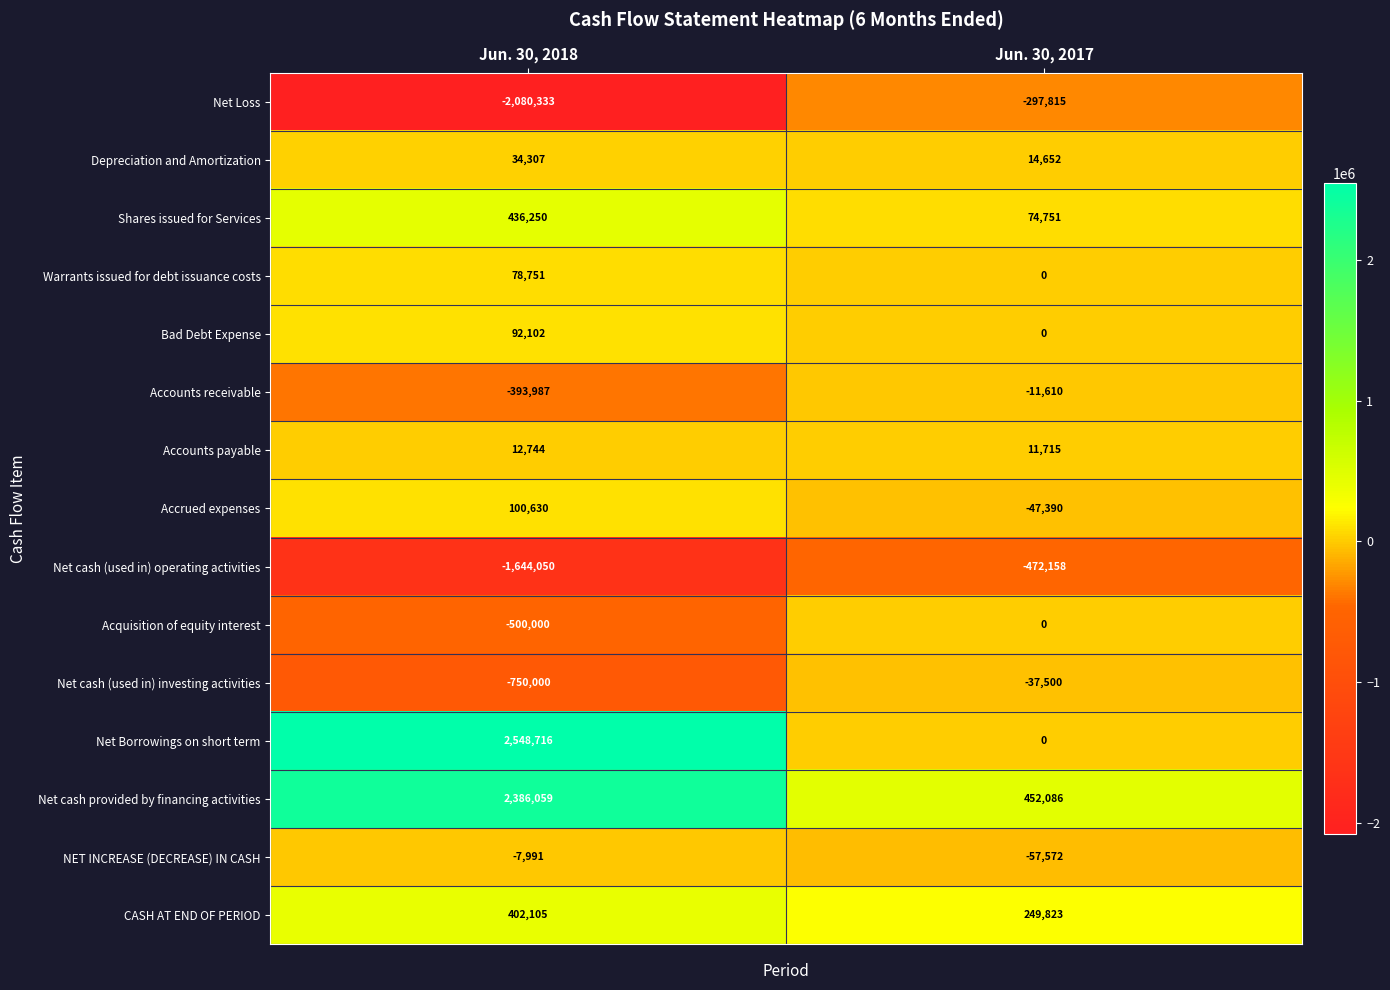

Reading left to right, extract all data points from this chart.

Net Loss: -2080333	-297815
Depreciation and Amortization: 34307	14652
Shares issued for Services: 436250	74751
Warrants issued for debt issuance costs: 78751	0
Bad Debt Expense: 92102	0
Accounts receivable: -393987	-11610
Accounts payable: 12744	11715
Accrued expenses: 100630	-47390
Net cash (used in) operating activities: -1644050	-472158
Acquisition of equity interest: -500000	0
Net cash (used in) investing activities: -750000	-37500
Net Borrowings on short term: 2548716	0
Net cash provided by financing activities: 2386059	452086
NET INCREASE (DECREASE) IN CASH: -7991	-57572
CASH AT END OF PERIOD: 402105	249823